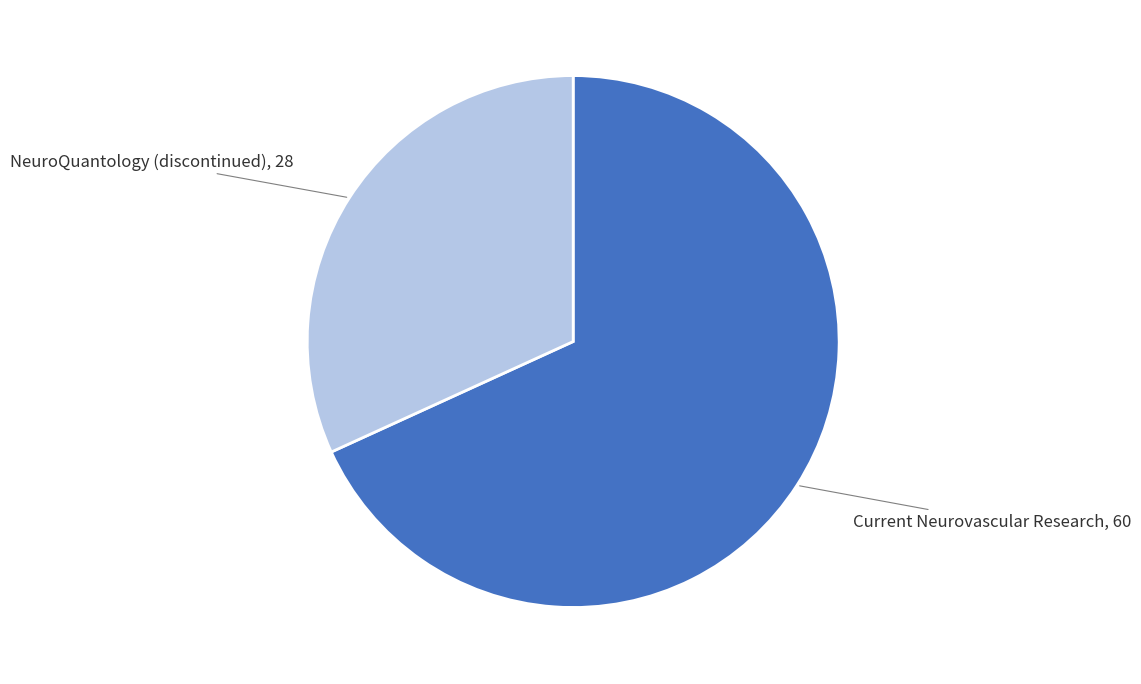

Is there a majority slice in this chart?

Yes